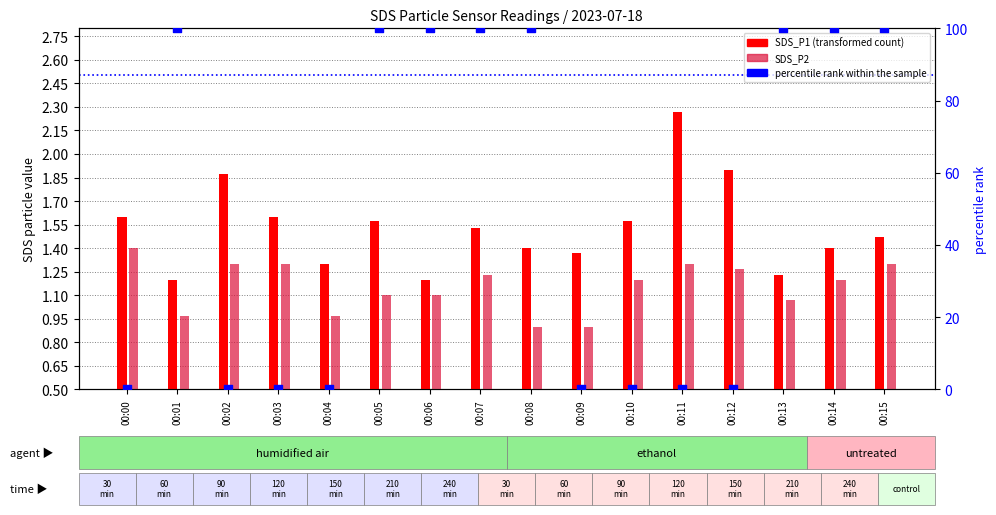

What are all the series names shown in the legend?

SDS_P1 (transformed count), SDS_P2, percentile rank within the sample